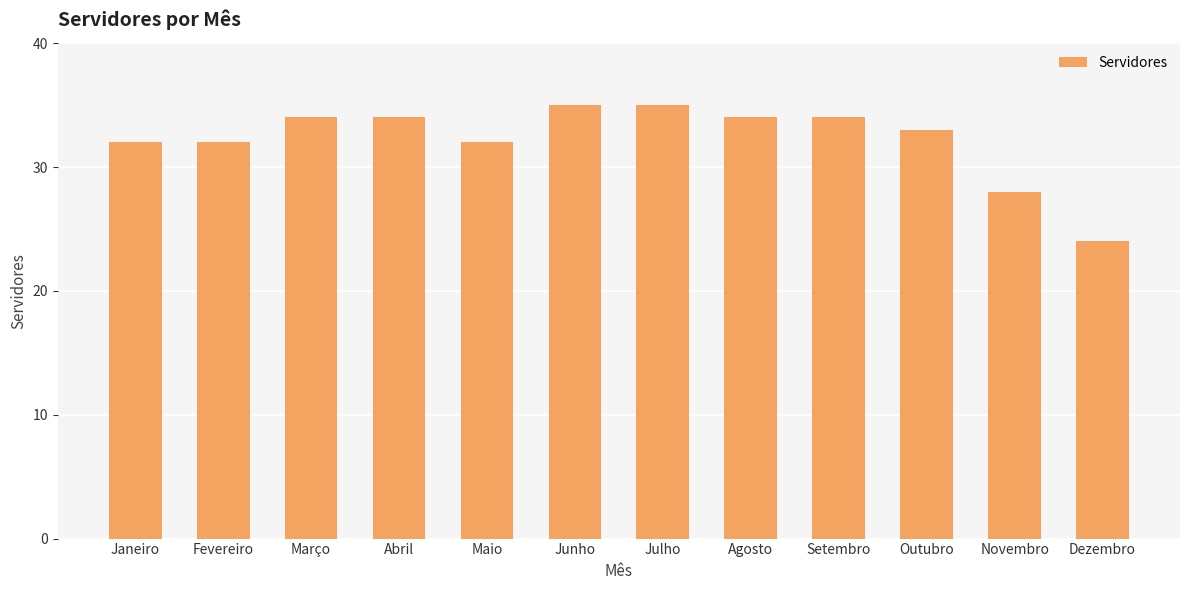

What is the label of the 11th bar from the right?

Fevereiro